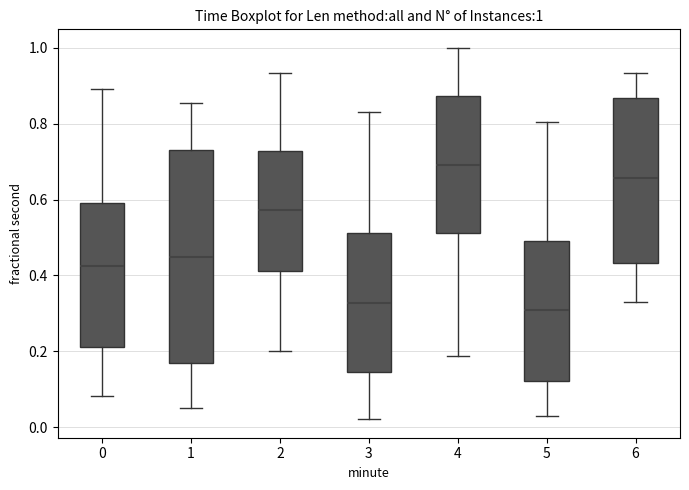

Which box has the highest median line?

4